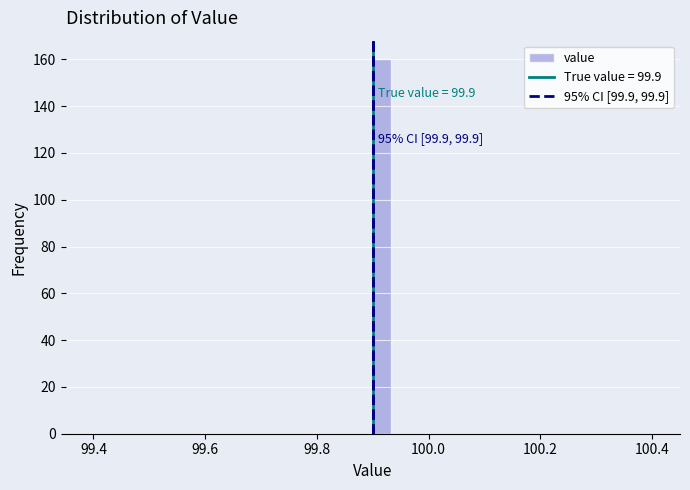

Around what value on the x-axis is the tallest bar? Give the approximate position of its centre, as read against the axis.

99.92